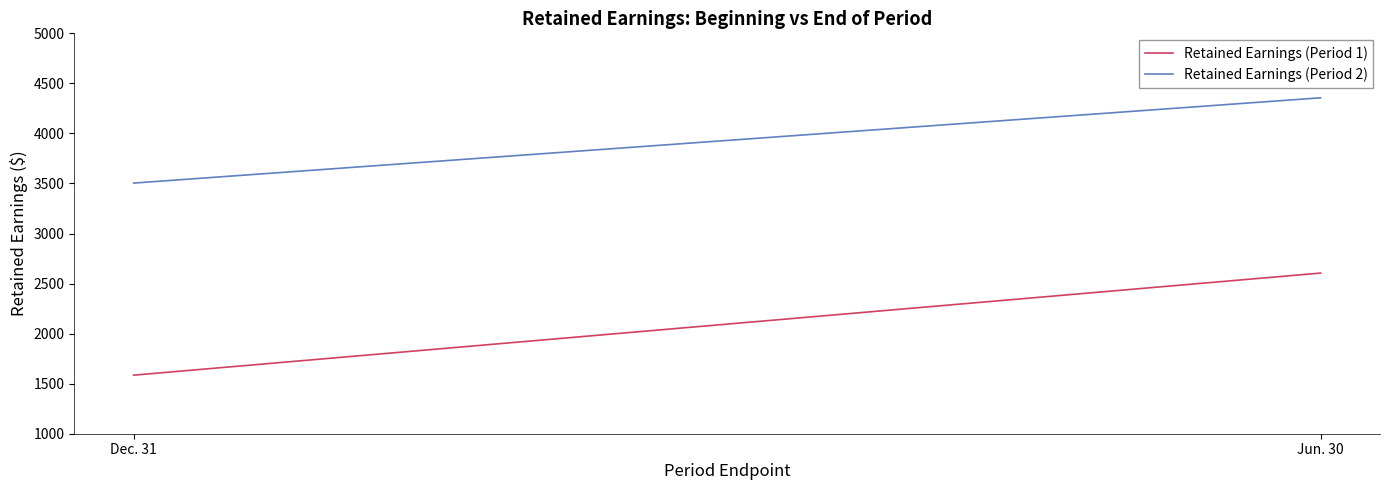

What position from the left is Jun. 30?

2